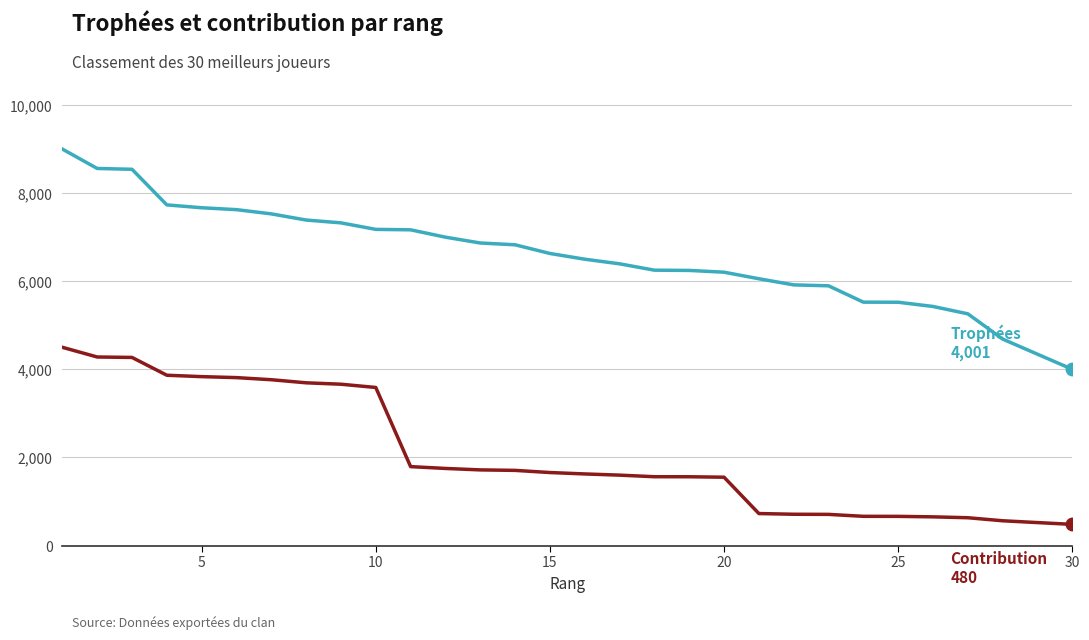

What is the maximum value shown in the chart?

9000